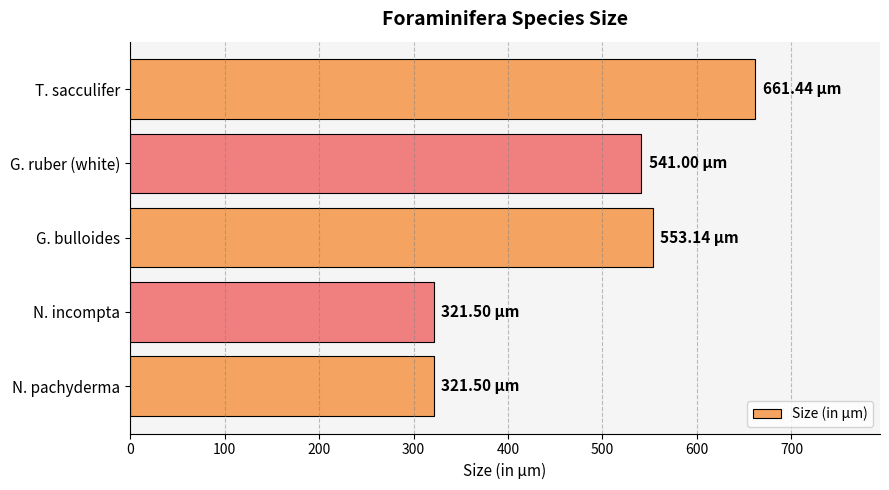

At which label is the value closest to 491?

G. ruber (white)